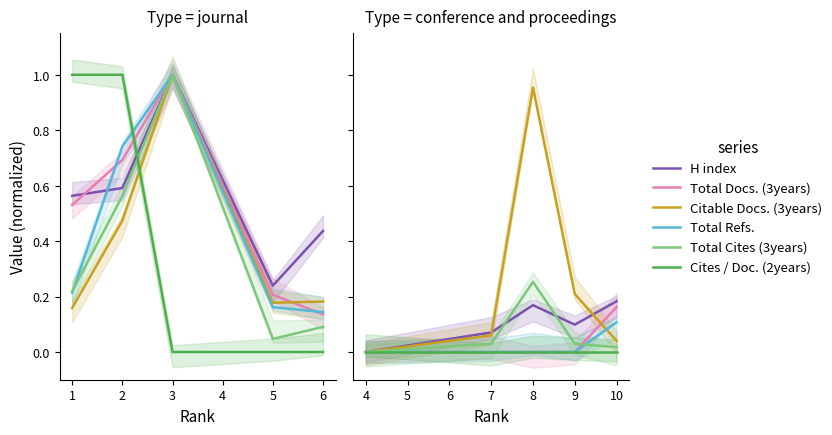

Is this an area chart (filled region under the line)?

No